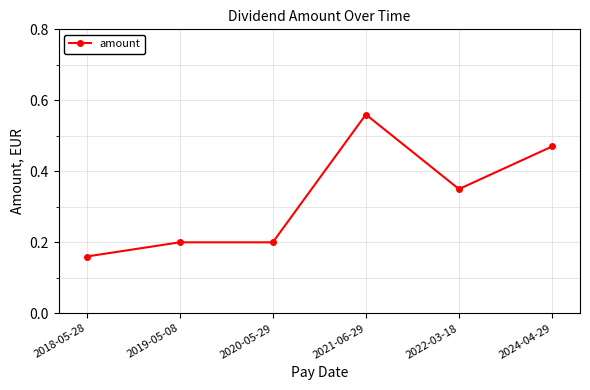

What is the label of the 2nd point from the right?

2022-03-18